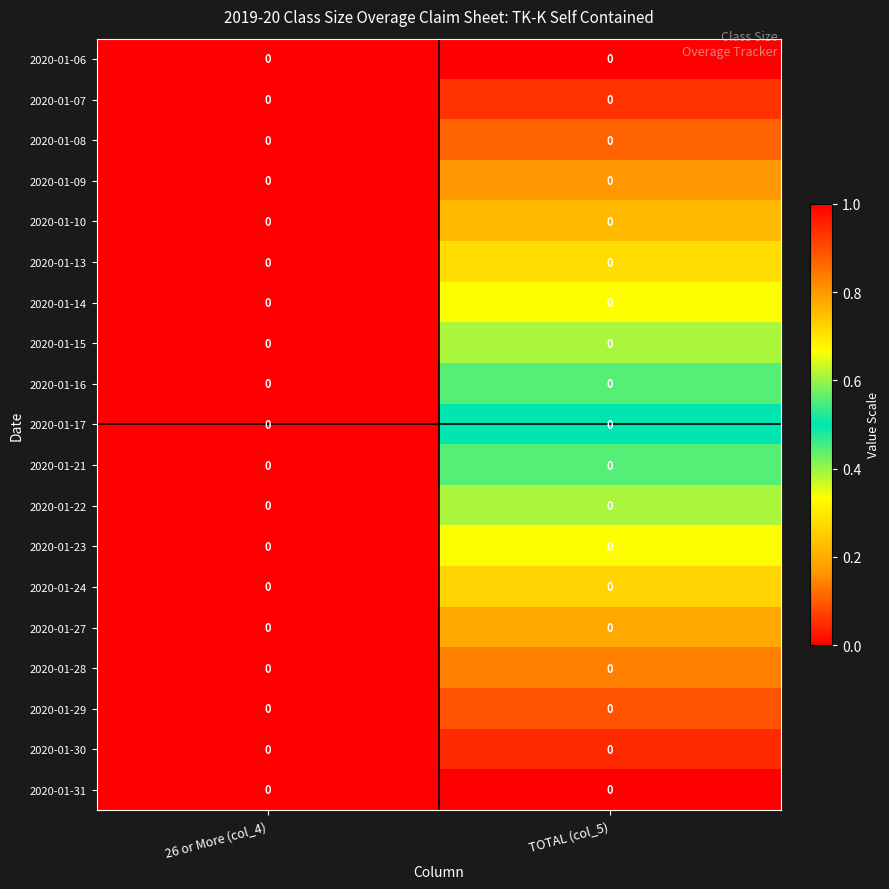

At which category does the chart reach its peak across all series?

TOTAL (col_5)